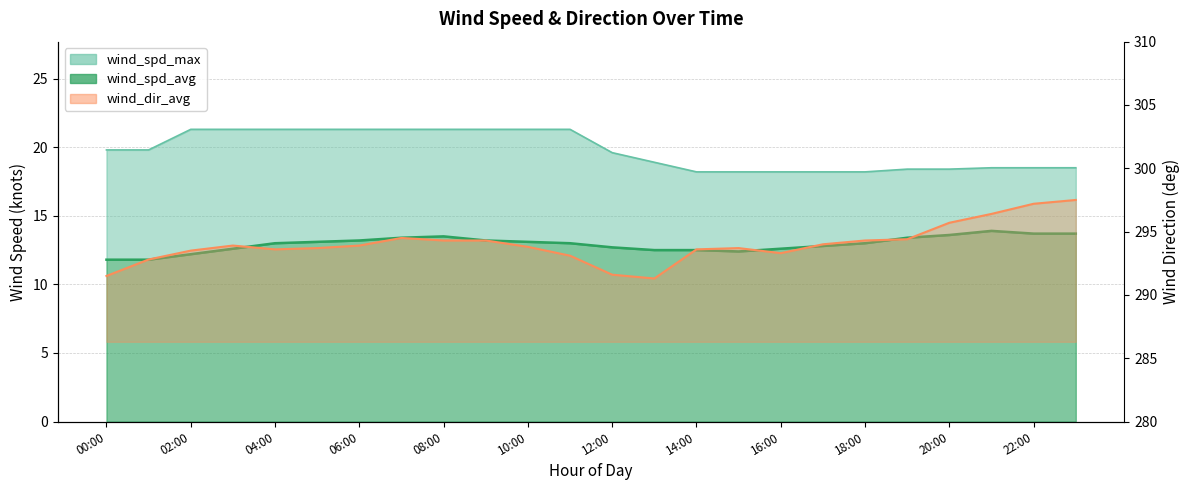

True or false: wind_spd_avg and wind_spd_max intersect in this chart.

False